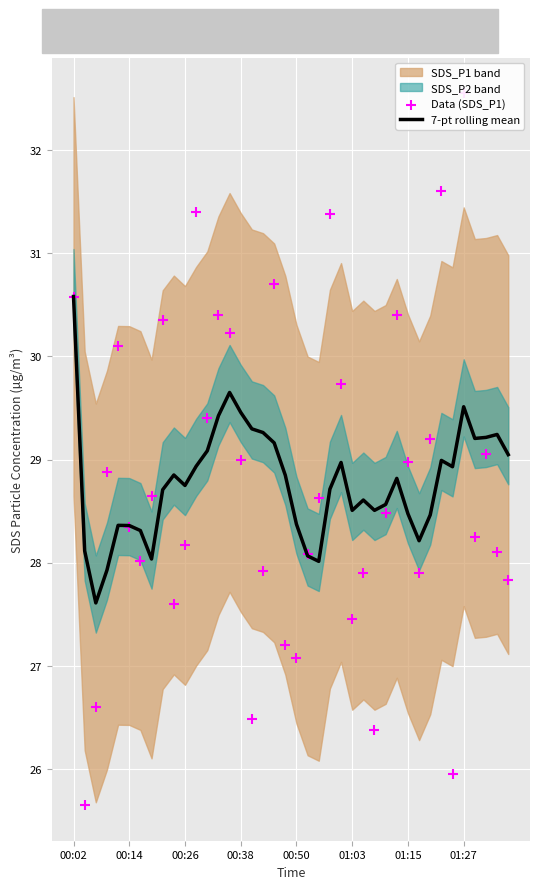

What is the highest value of the 7-pt rolling mean series?

30.6